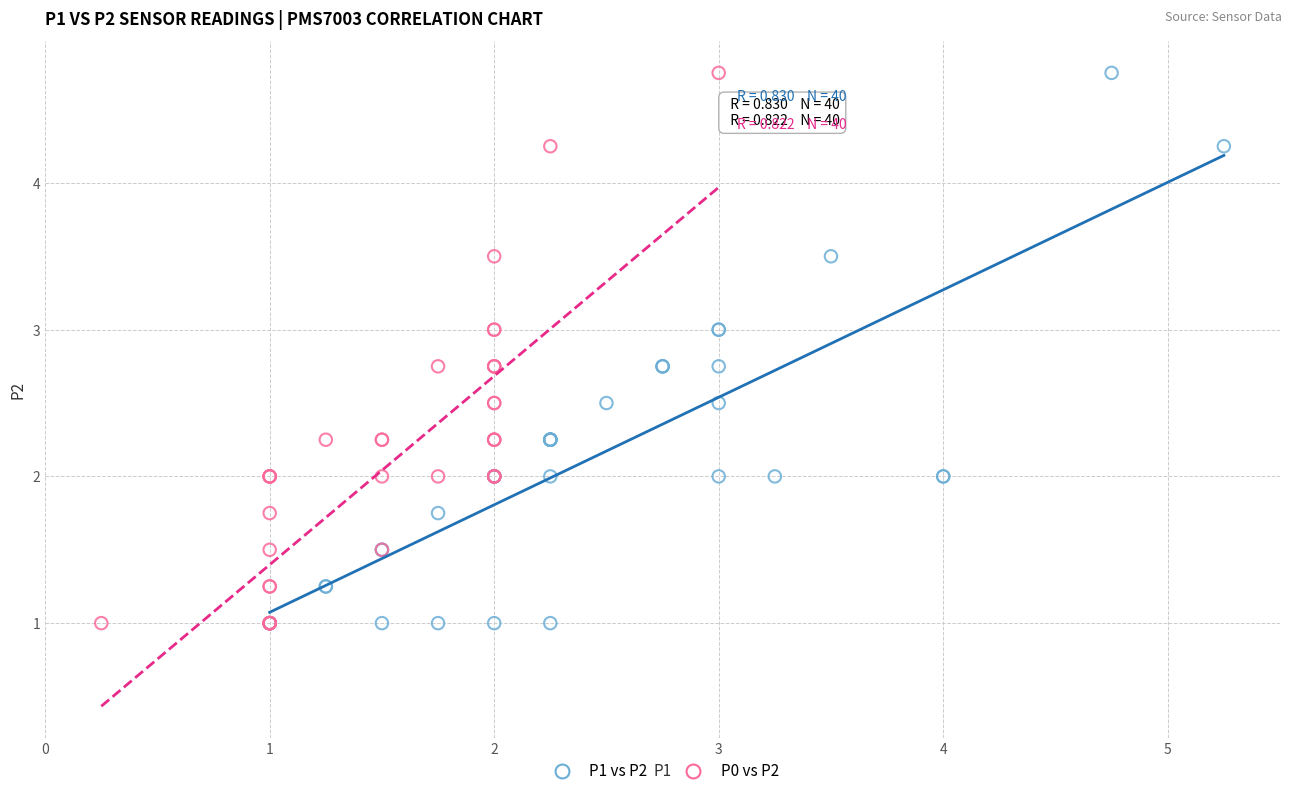

What are all the series names shown in the legend?

P1 vs P2, P0 vs P2